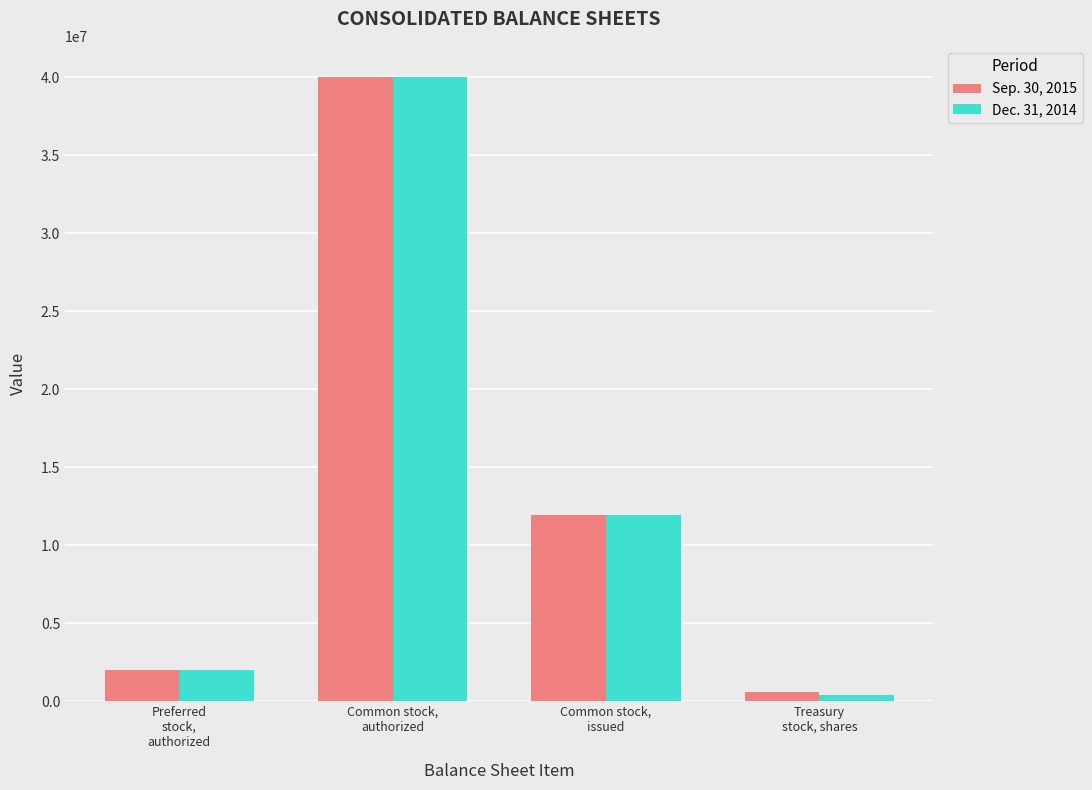

What is the difference between the maximum and second lowest values in the Dec. 31, 2014 series?

38000000